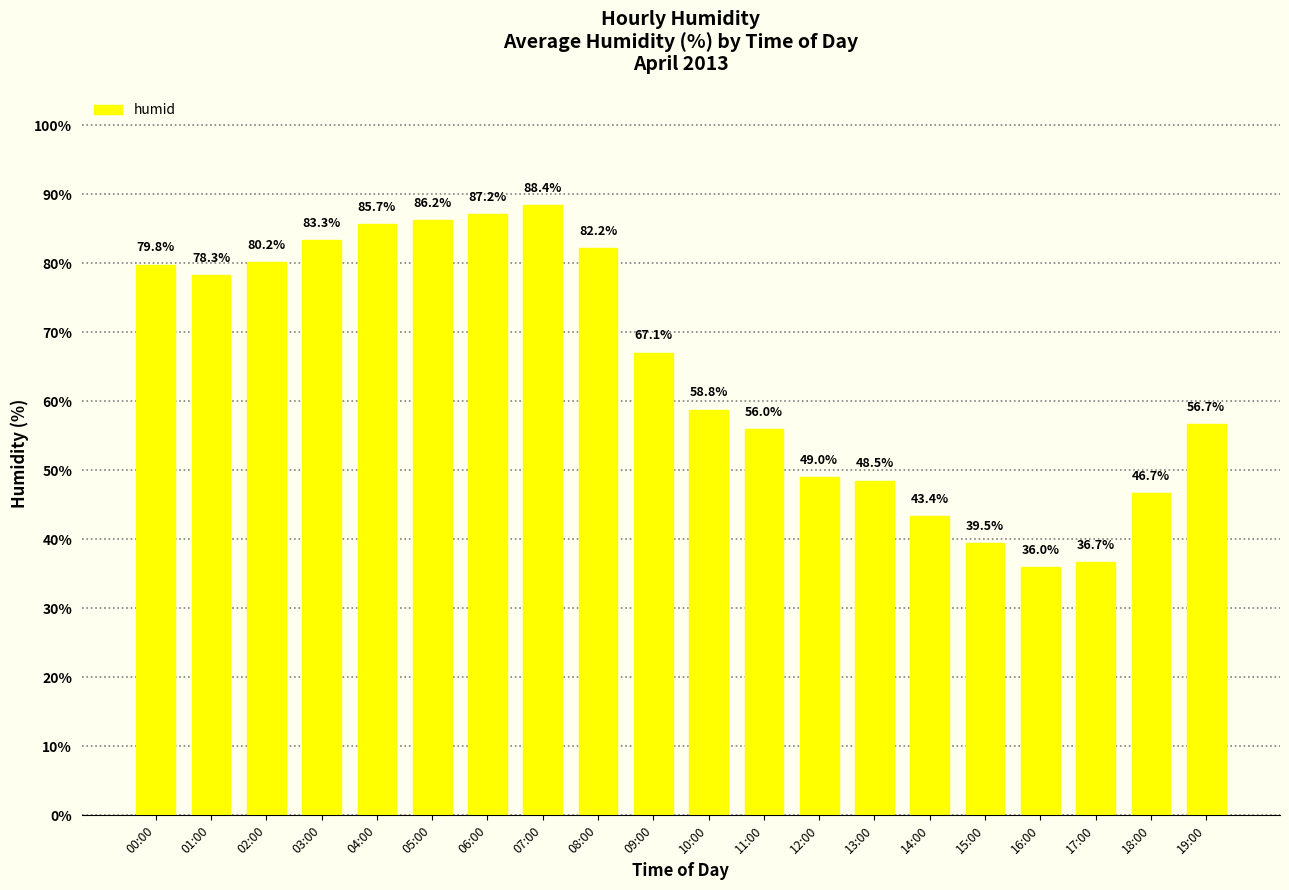

What is the difference between the maximum and second lowest values?

51.7